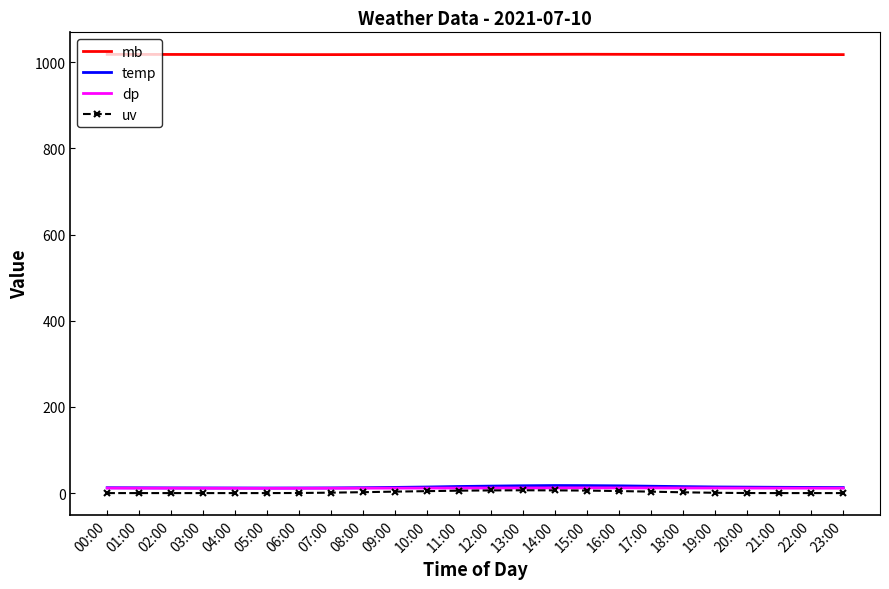

What is the difference between the mb values at 00:00 and 09:00?

0.4